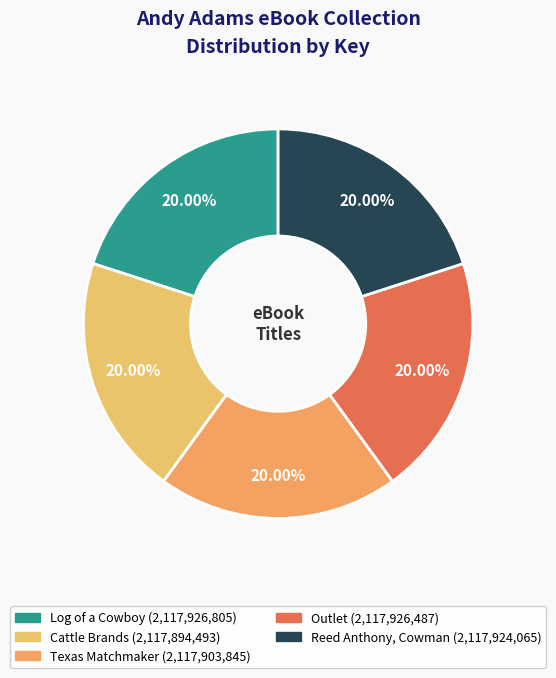

Count the number of slices in the pie.

5